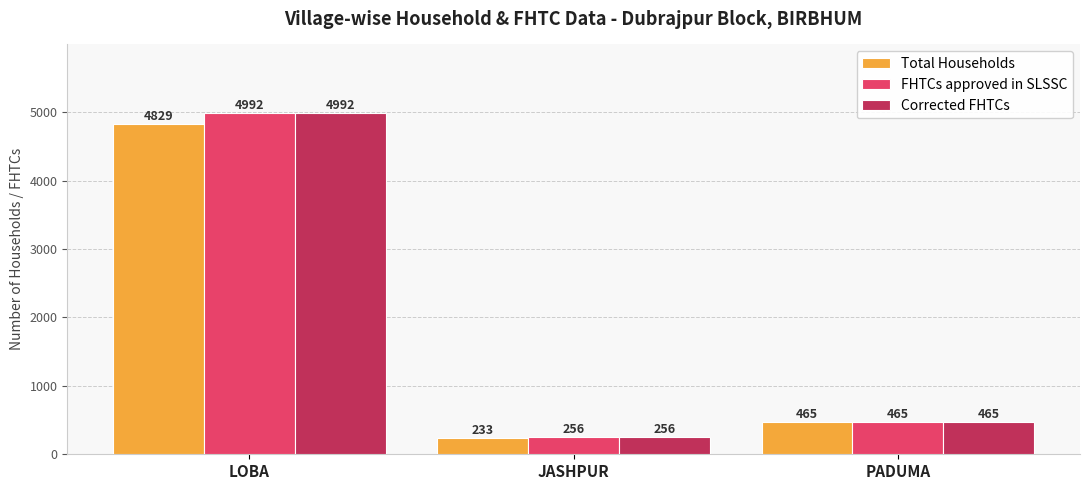

Which category has the lowest value in the FHTCs approved in SLSSC series?

JASHPUR